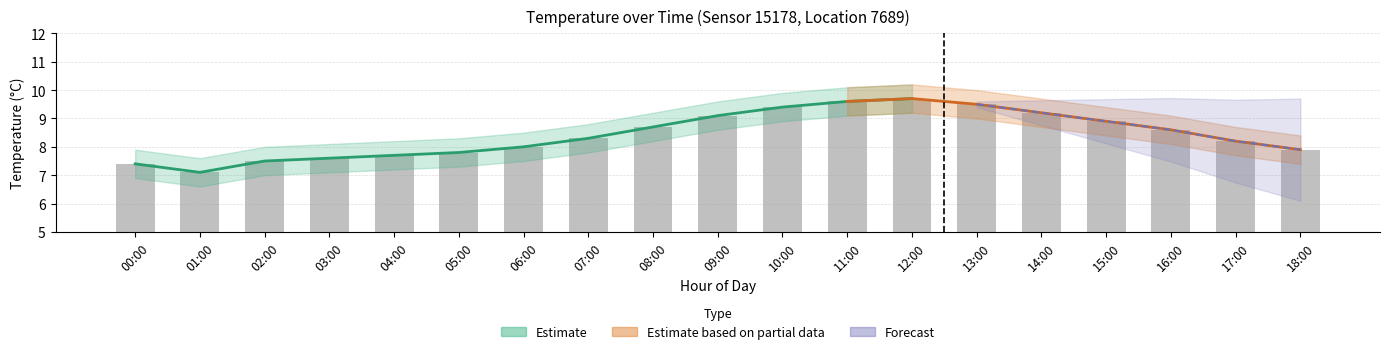

What is the label of the 14th bar from the left?

13:00